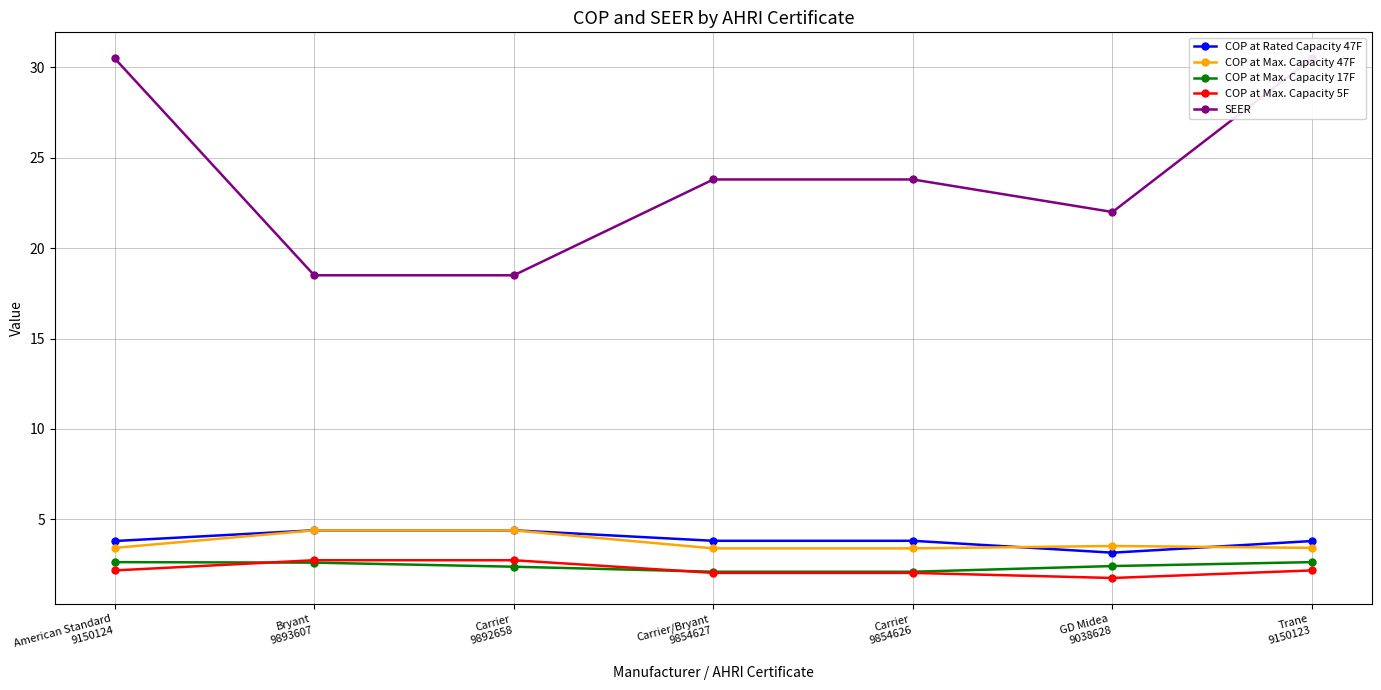

True or false: SEER and COP at Max. Capacity 17F intersect in this chart.

False